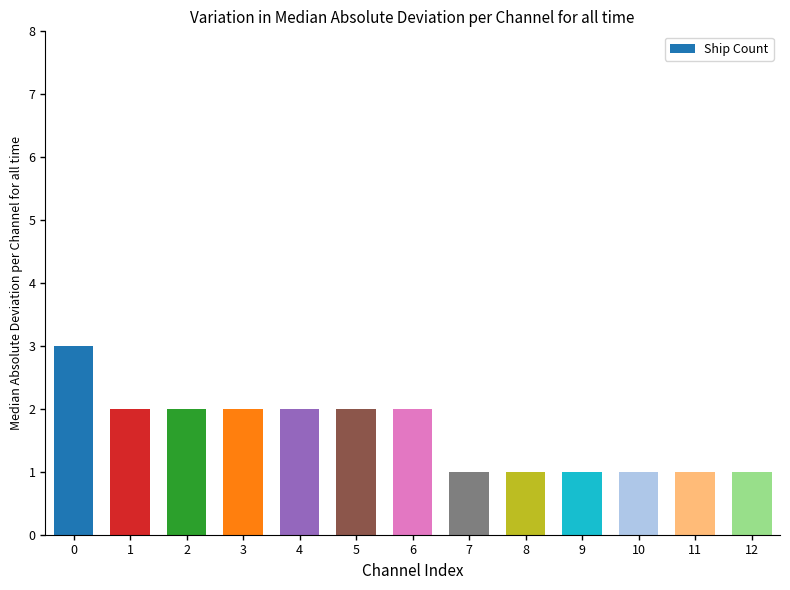

Reading left to right, extract all data points from this chart.

3	2	2	2	2	2	2	1	1	1	1	1	1